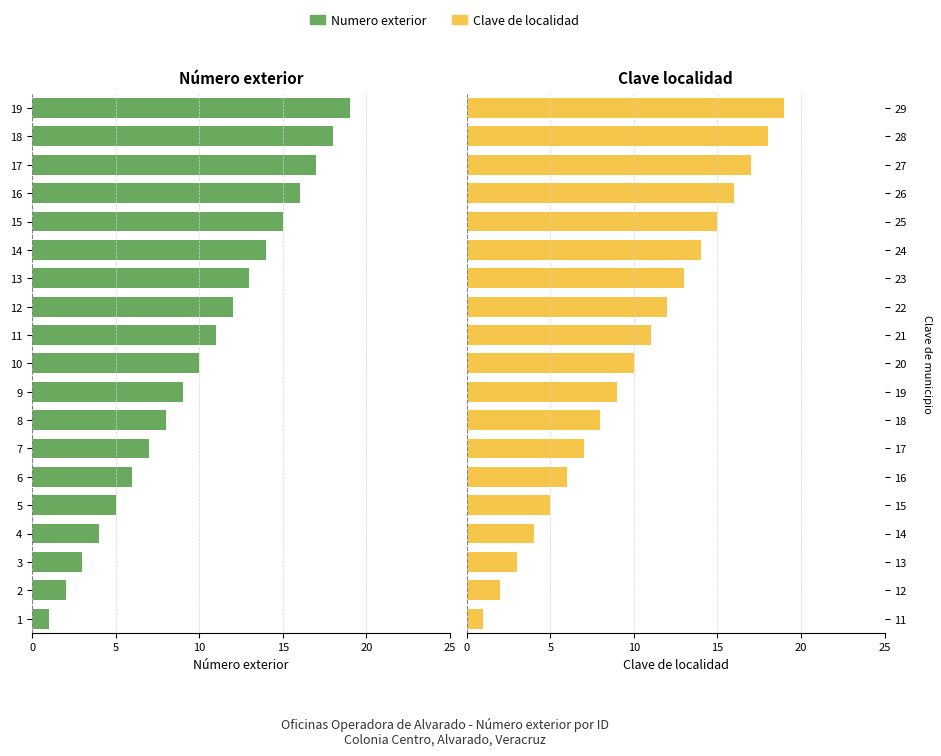

Is it true that Clave de localidad equals 14 at 20?

False